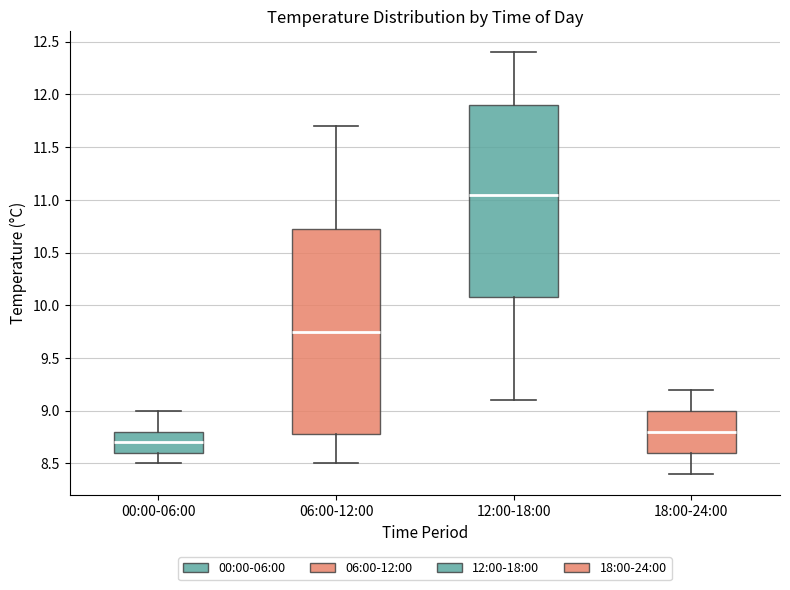

Which box is the tallest, from its lower edge to its upper edge?

06:00-12:00